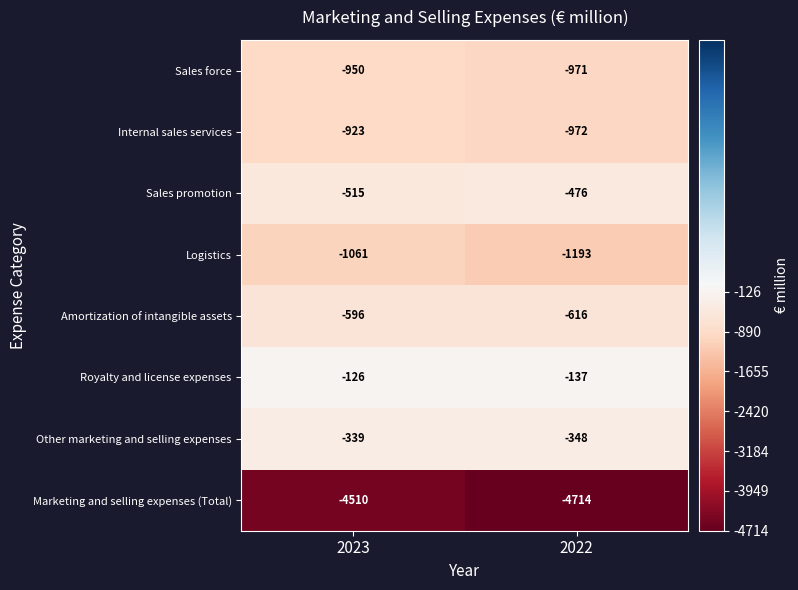

Reading left to right, transcribe all the data shown in this chart.

Sales force: 2023=-950	2022=-971
Internal sales services: 2023=-923	2022=-972
Sales promotion: 2023=-515	2022=-476
Logistics: 2023=-1061	2022=-1193
Amortization of intangible assets: 2023=-596	2022=-616
Royalty and license expenses: 2023=-126	2022=-137
Other marketing and selling expenses: 2023=-339	2022=-348
Marketing and selling expenses (Total): 2023=-4510	2022=-4714